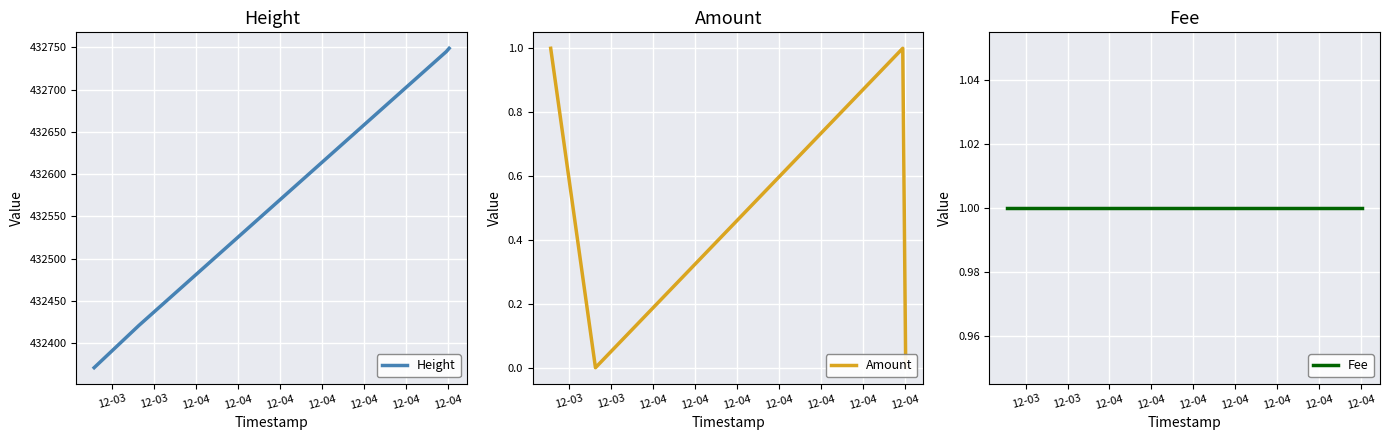

True or false: Fee and Amount intersect in this chart.

False